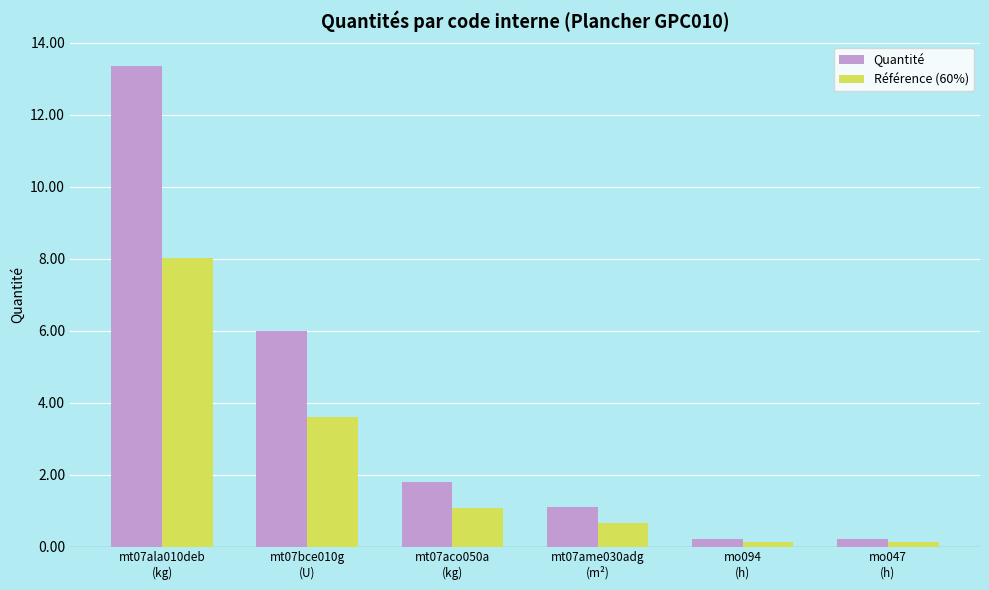

What is the difference between the Quantité values at mo047
(h) and mt07ame030adg
(m²)?

0.9